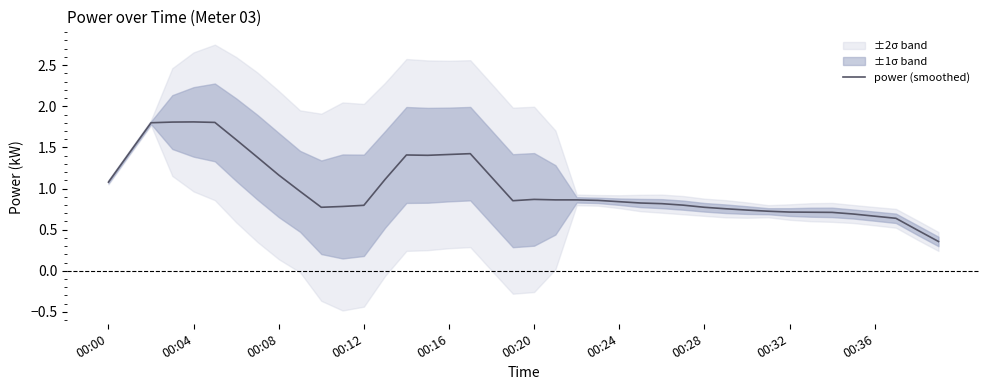

How many interior local valleys (lower than both neighbors) does the data have?

3